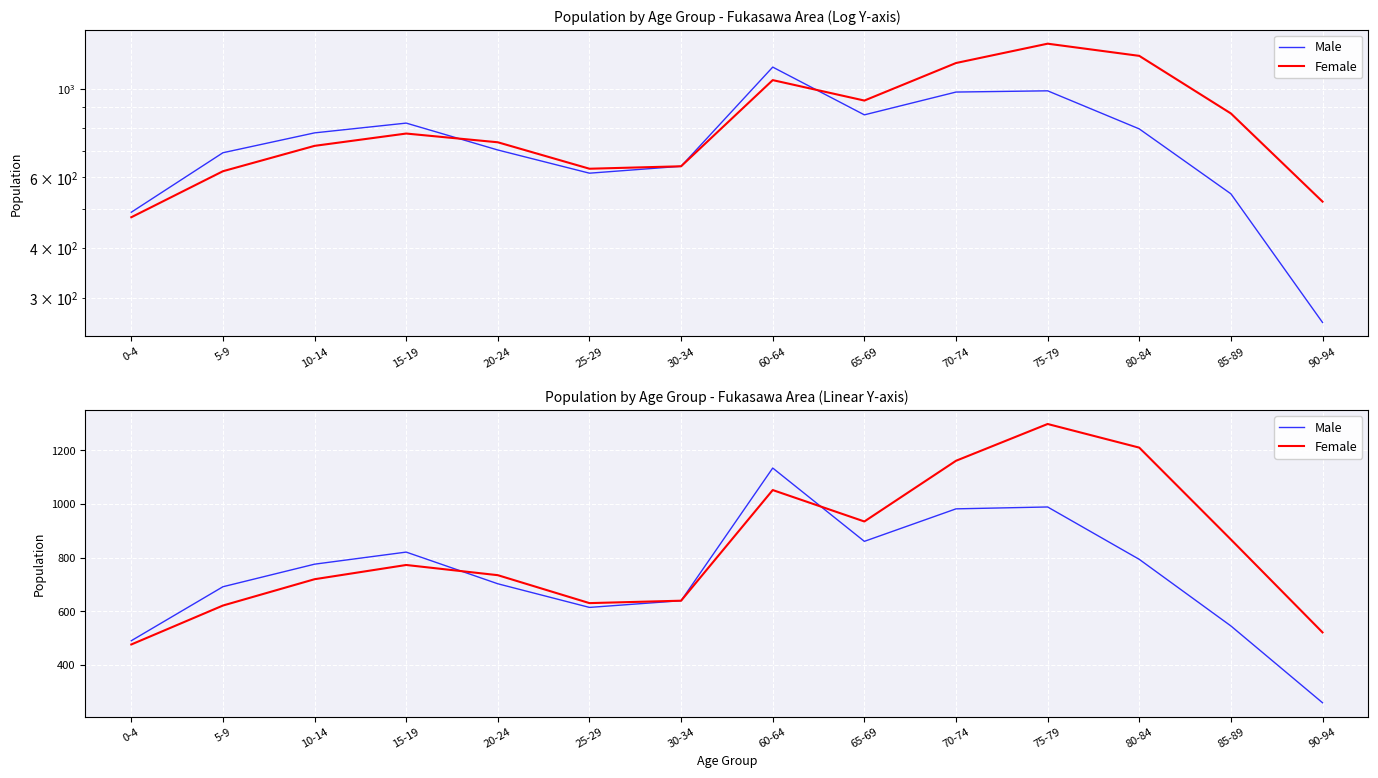

Rank the categories by Male value from lowest to highest.

90-94, 0-4, 85-89, 25-29, 30-34, 5-9, 20-24, 10-14, 80-84, 15-19, 65-69, 70-74, 75-79, 60-64